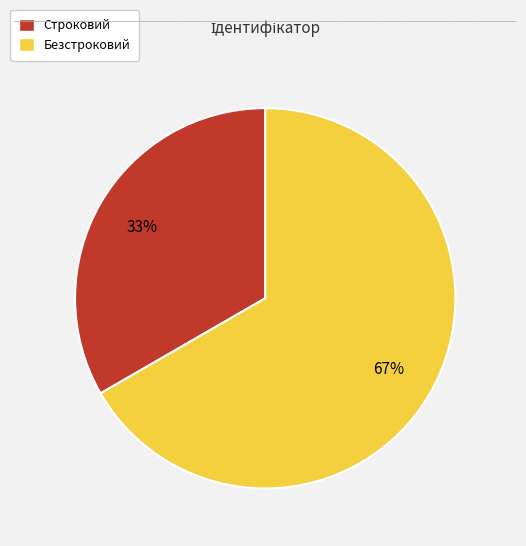

To the nearest percent, what portion does Безстроковий represent?

67%